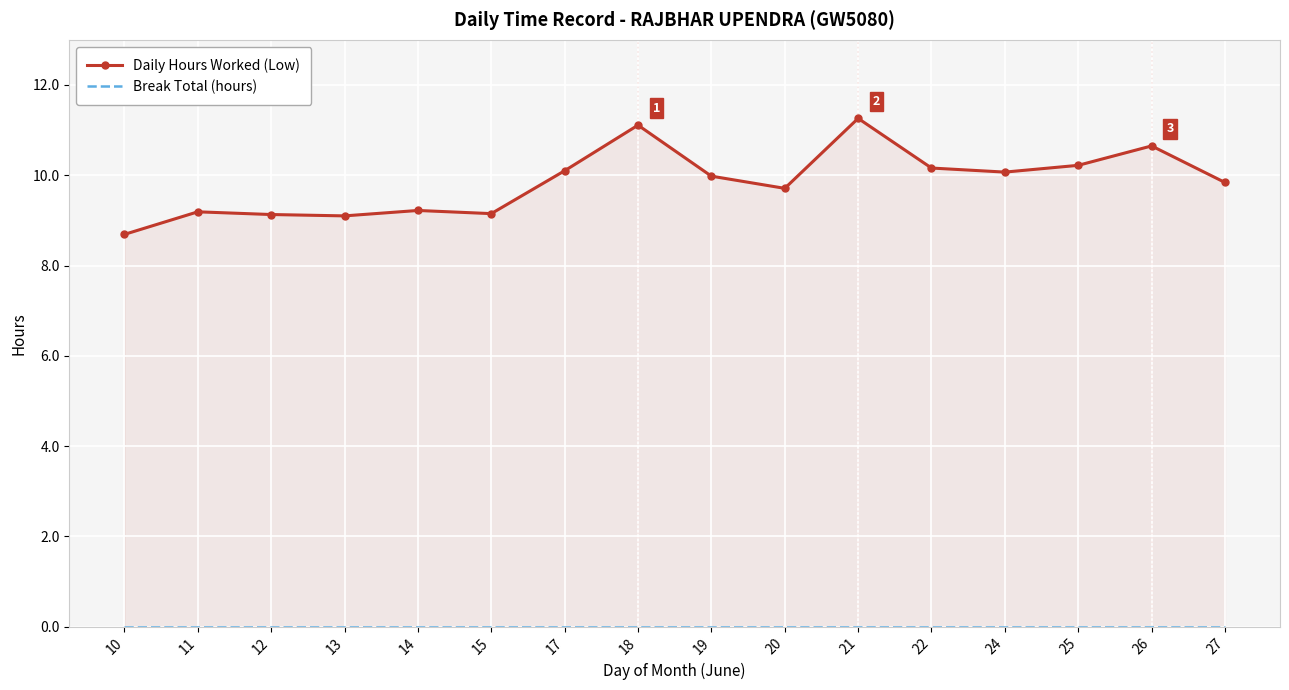

At how many categories does at least one series exceed 8?

16